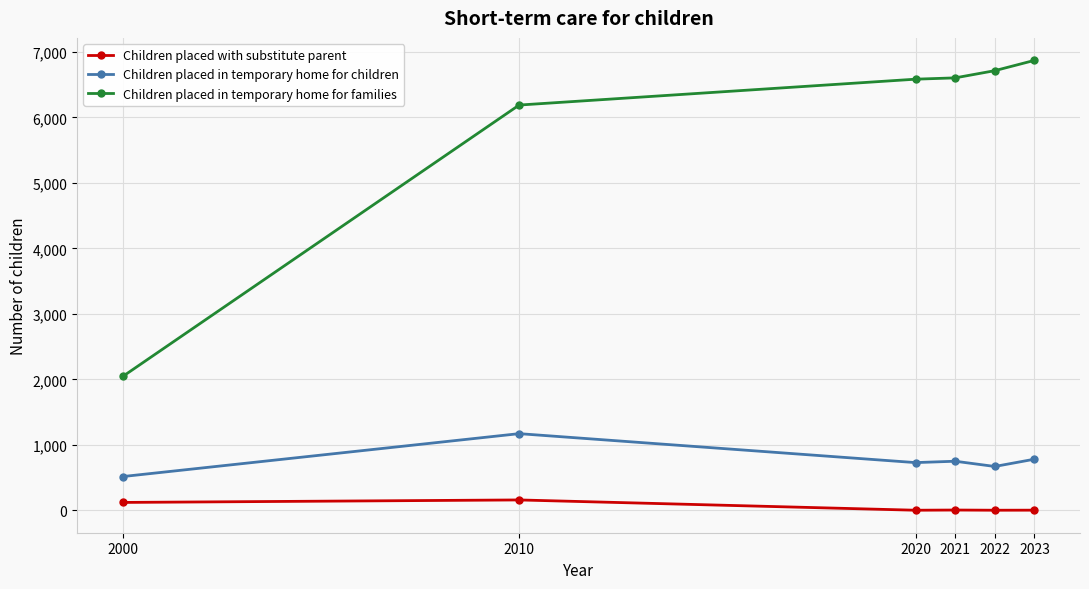

True or false: Children placed in temporary home for families and Children placed in temporary home for children intersect in this chart.

False